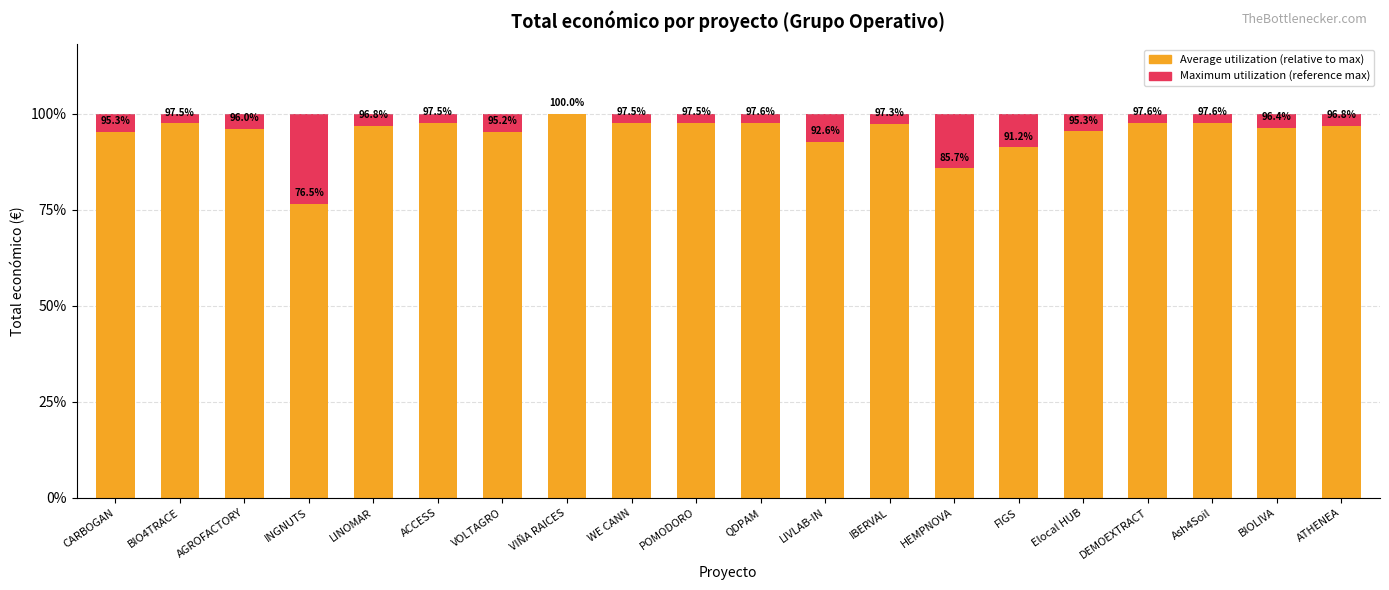

Which has a higher value, LIVLAB-IN or ACCESS?

ACCESS